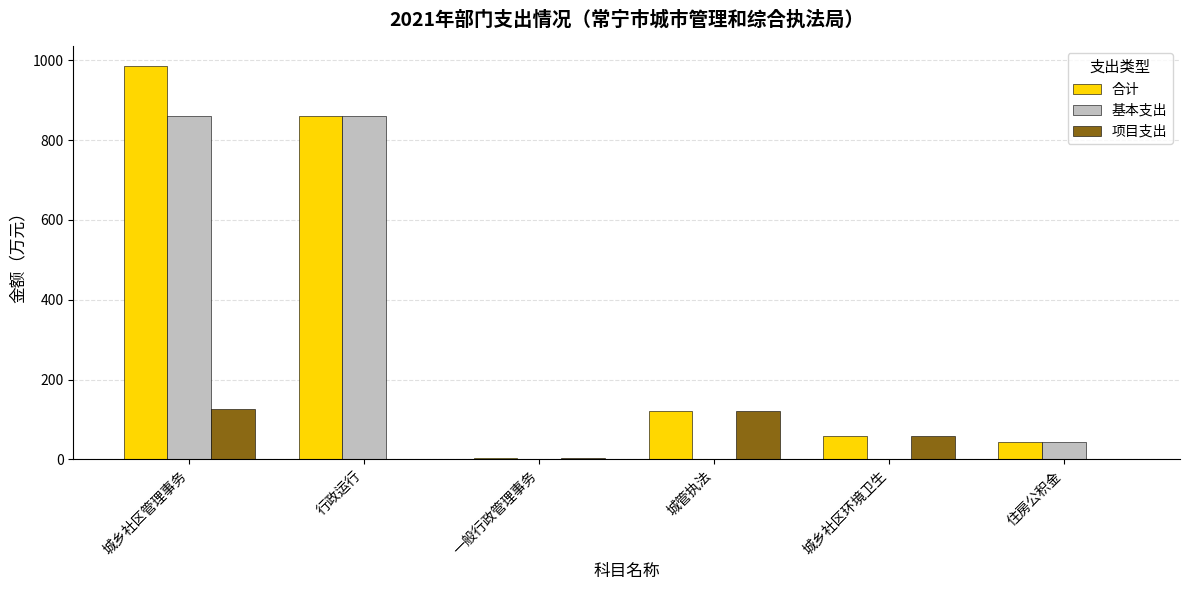

What is the sum of all 合计 values?

2073.1